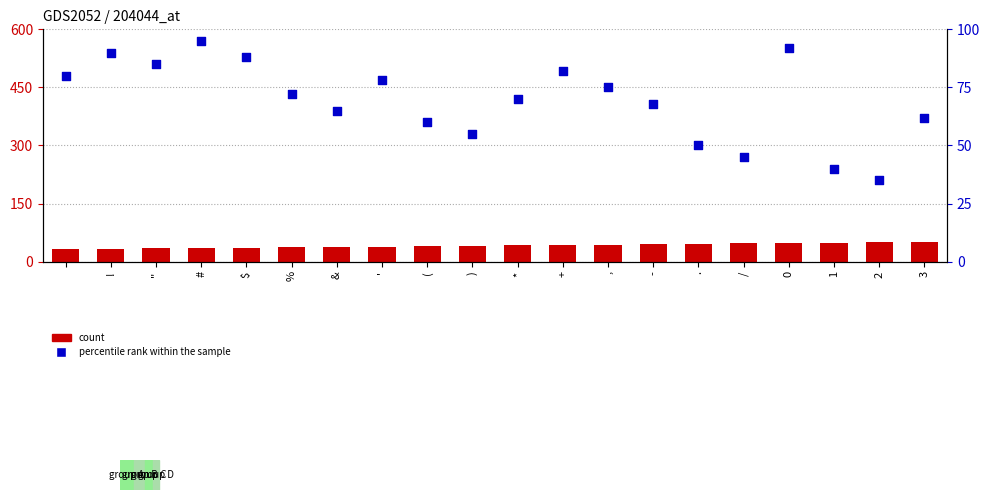

What are all the series names shown in the legend?

count, percentile rank within the sample